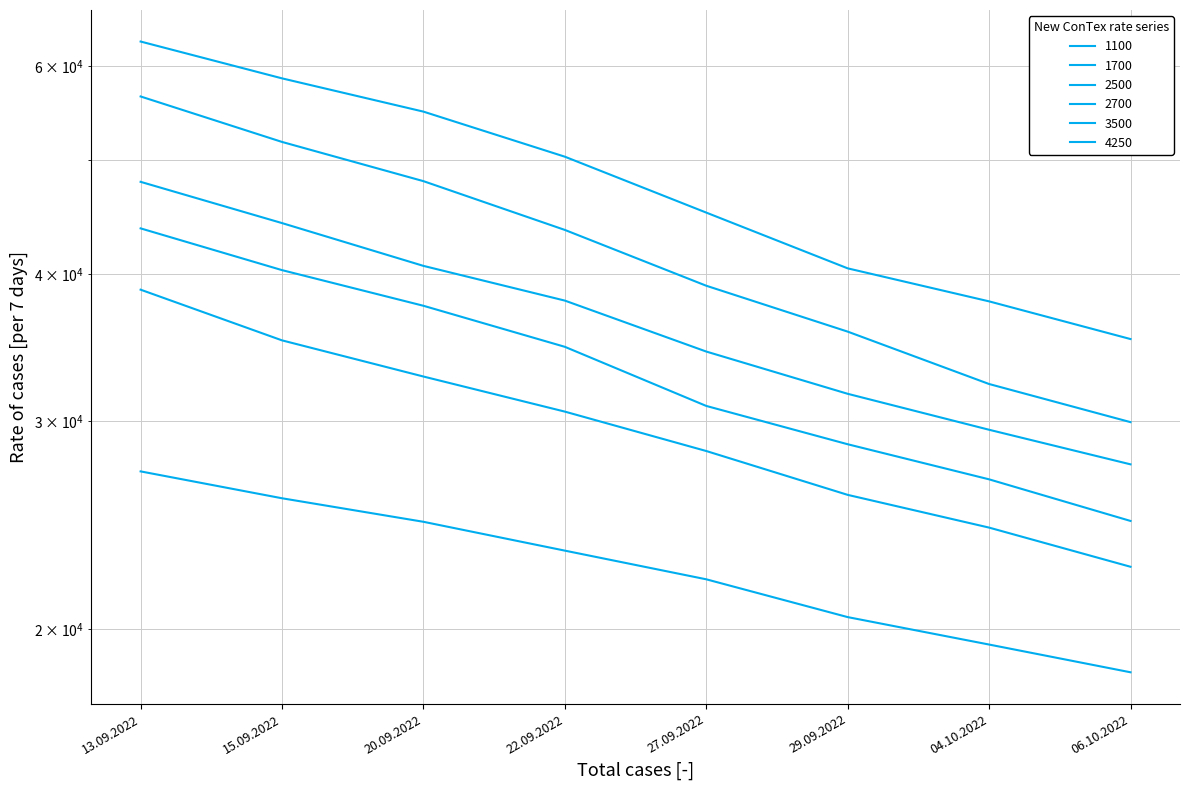

True or false: 3500 has more than 0 interior local peaks.

False